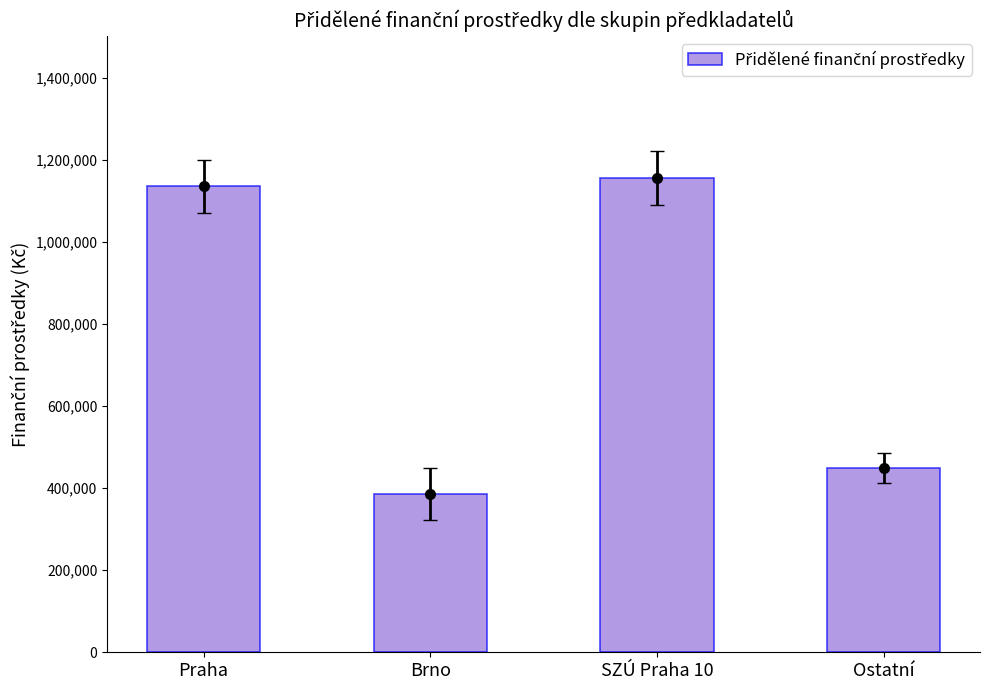

Are the bars horizontal?

No